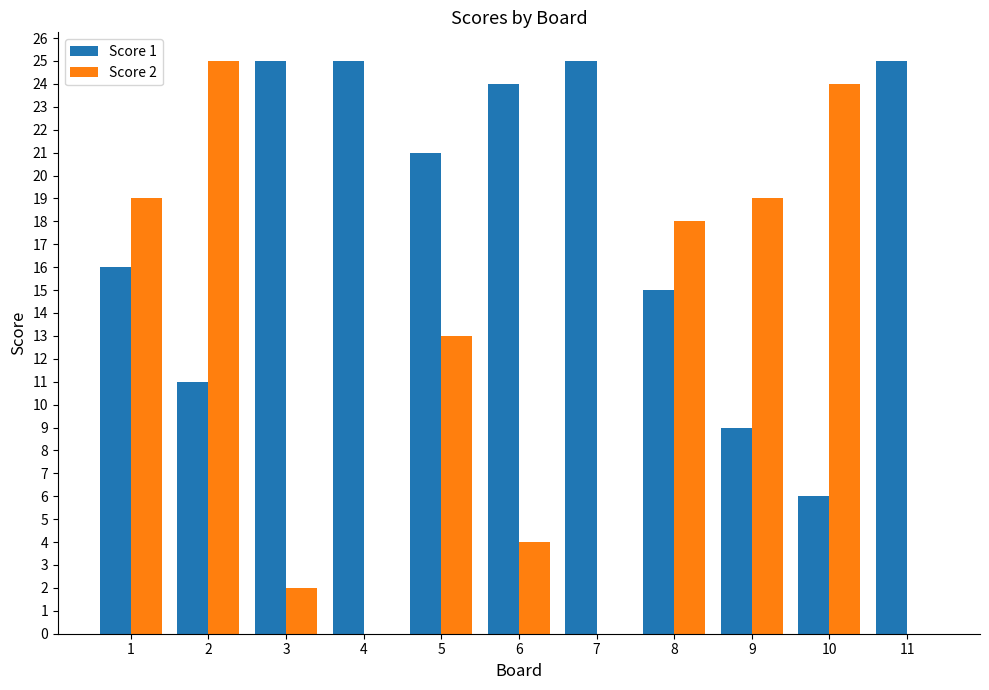

What is the maximum value shown in the chart?

25